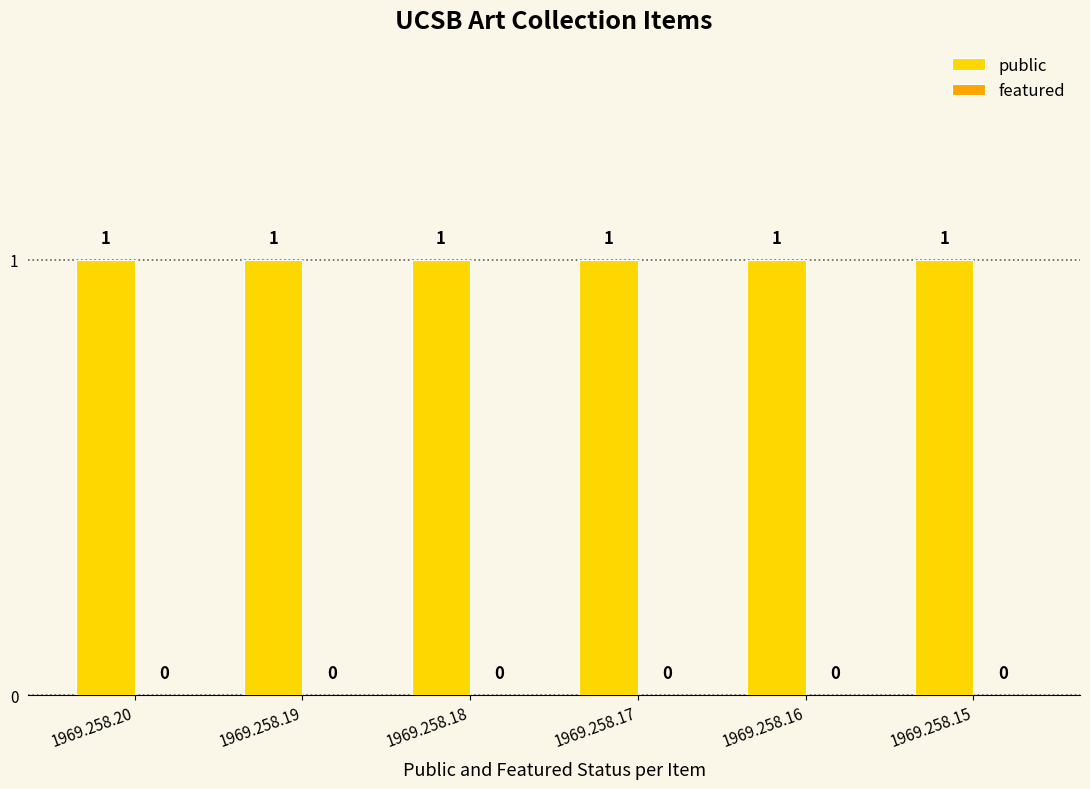

Rank the series at 1969.258.16 from lowest to highest value.

featured, public